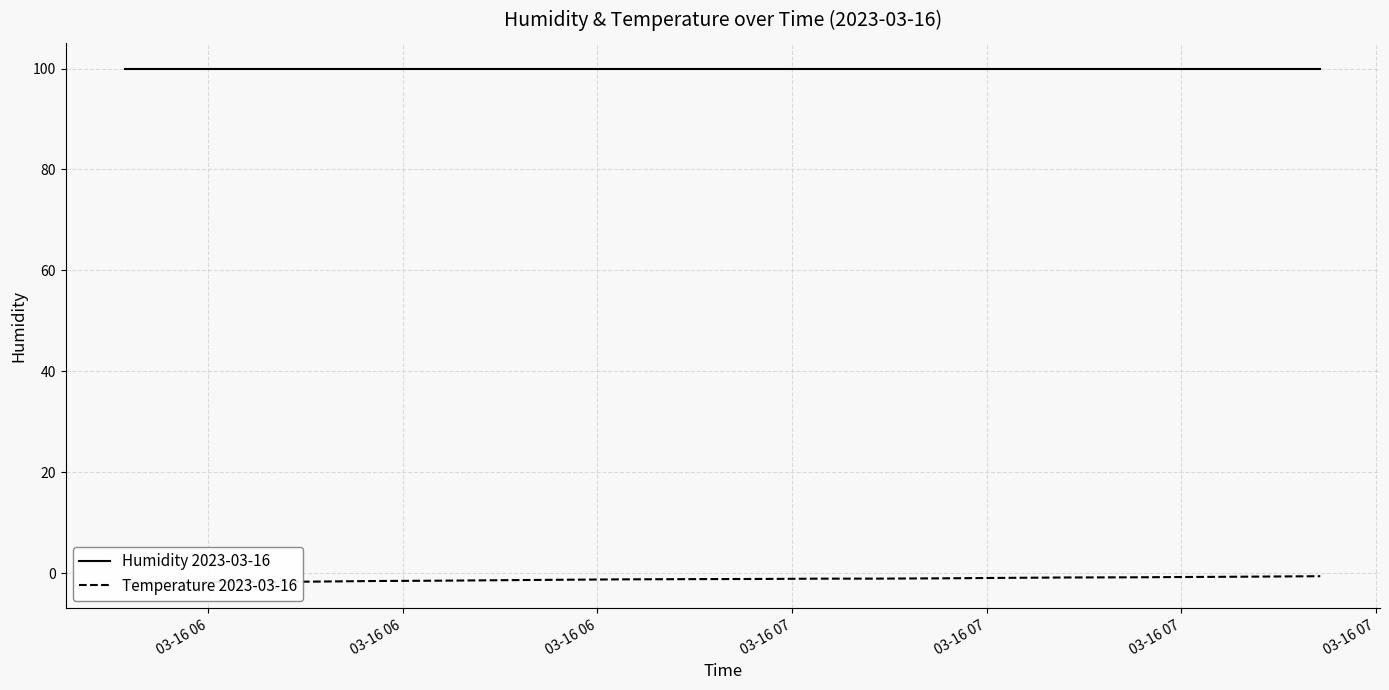

Rank the series by their maximum value, from lowest to highest.

Temperature 2023-03-16, Humidity 2023-03-16